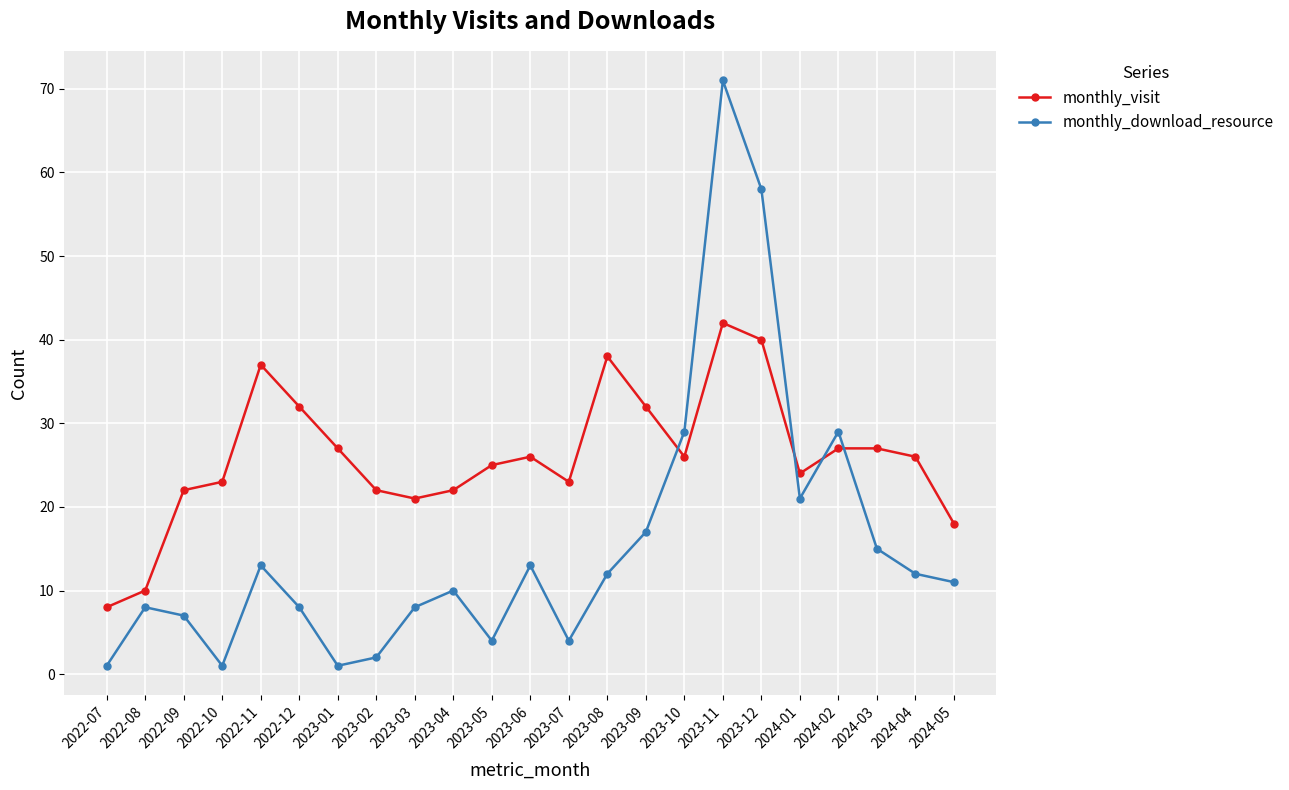

List the series in order of their peak value, highest first.

monthly_download_resource, monthly_visit